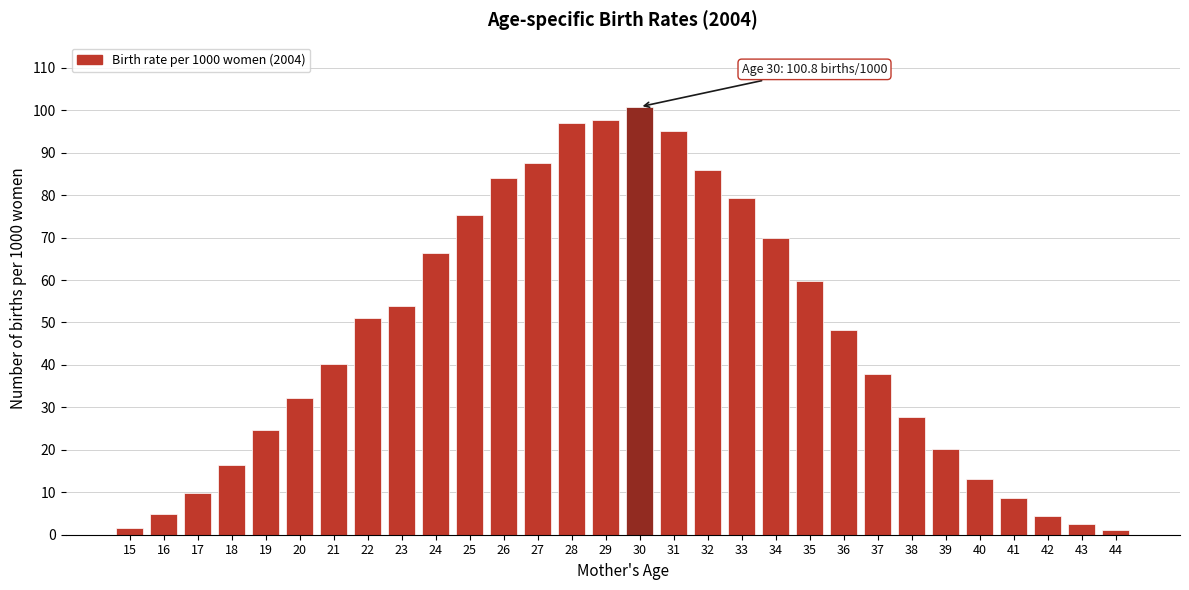

What is the change in value from 26 to 43?

-81.4